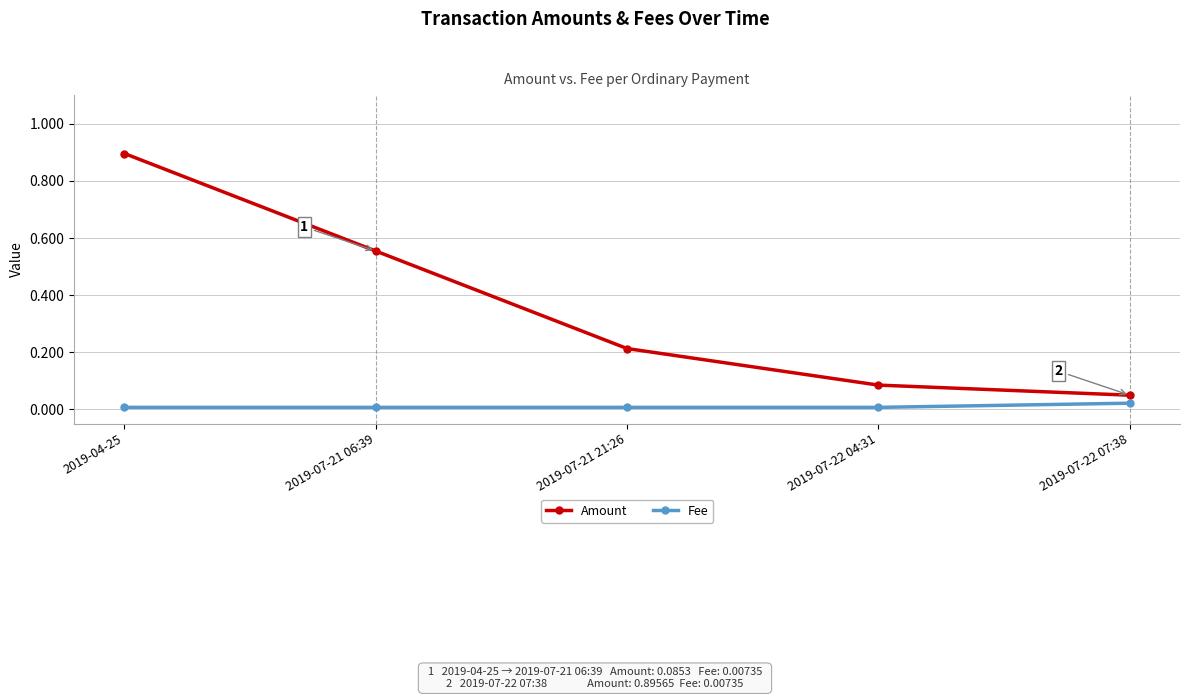

True or false: Amount has more than 0 points higher than both neighbors.

False